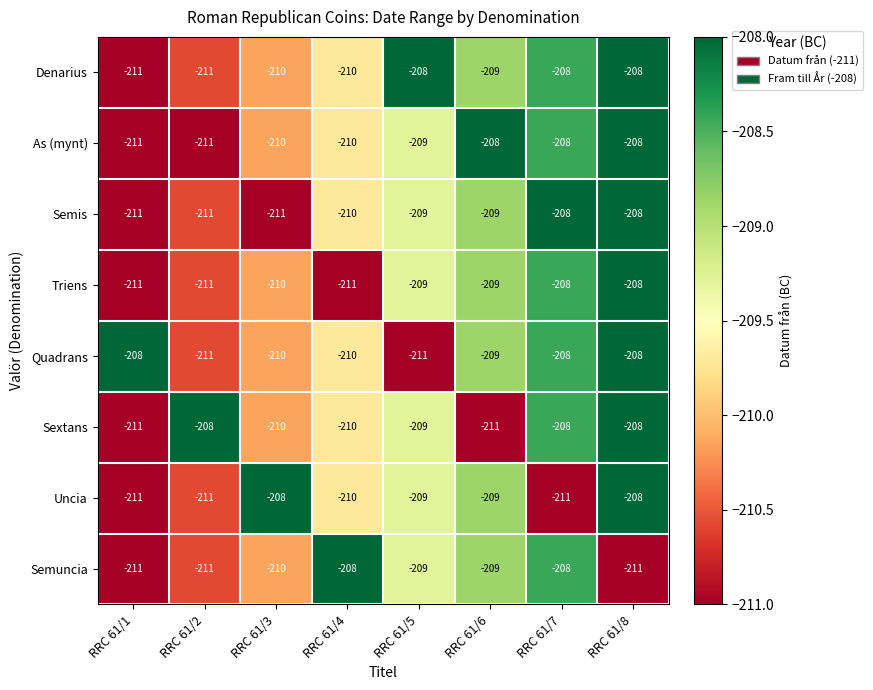

What is the spread (max minus min) of values at RRC 61/2?

3